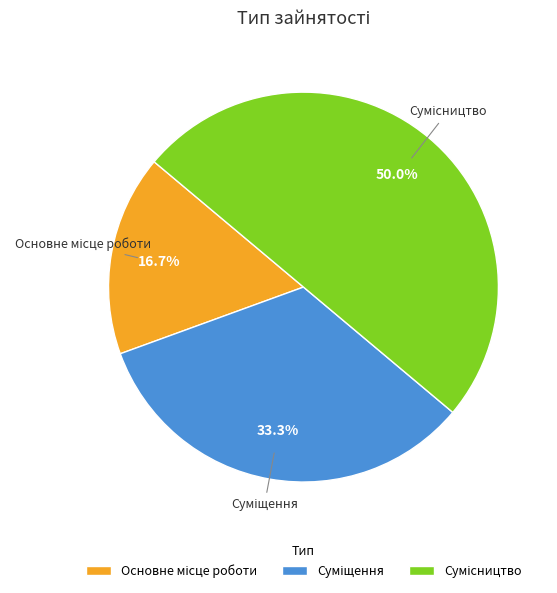

Count the number of slices in the pie.

3